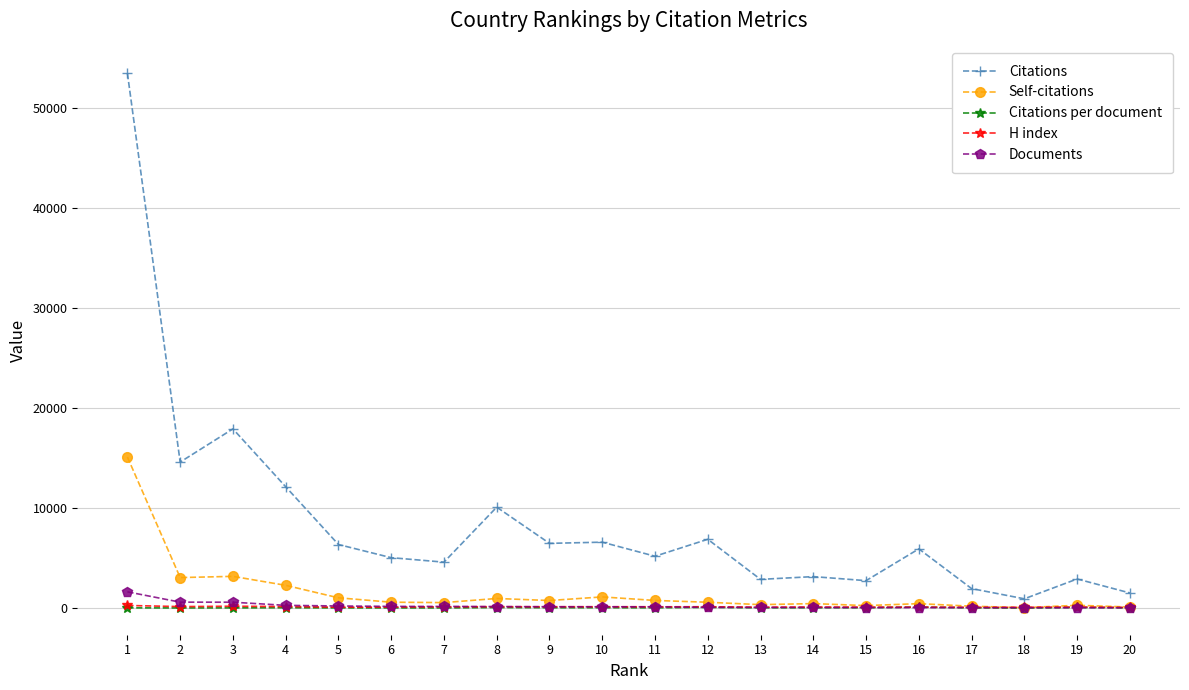

How many data points does each series have?

20